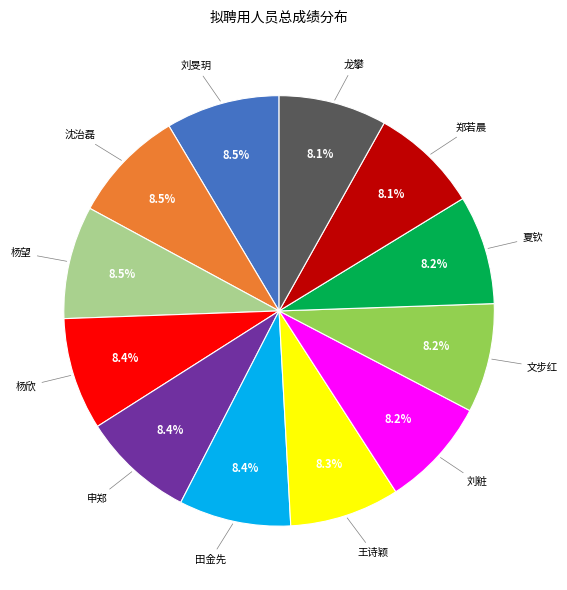

Is there any slice that represents more than half of the pie?

No